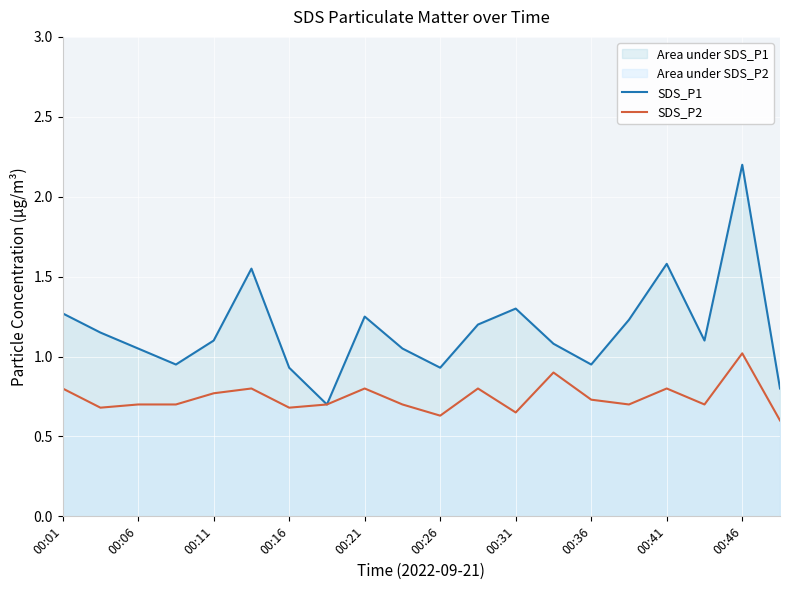

Which series has the widest spread of values?

SDS_P1